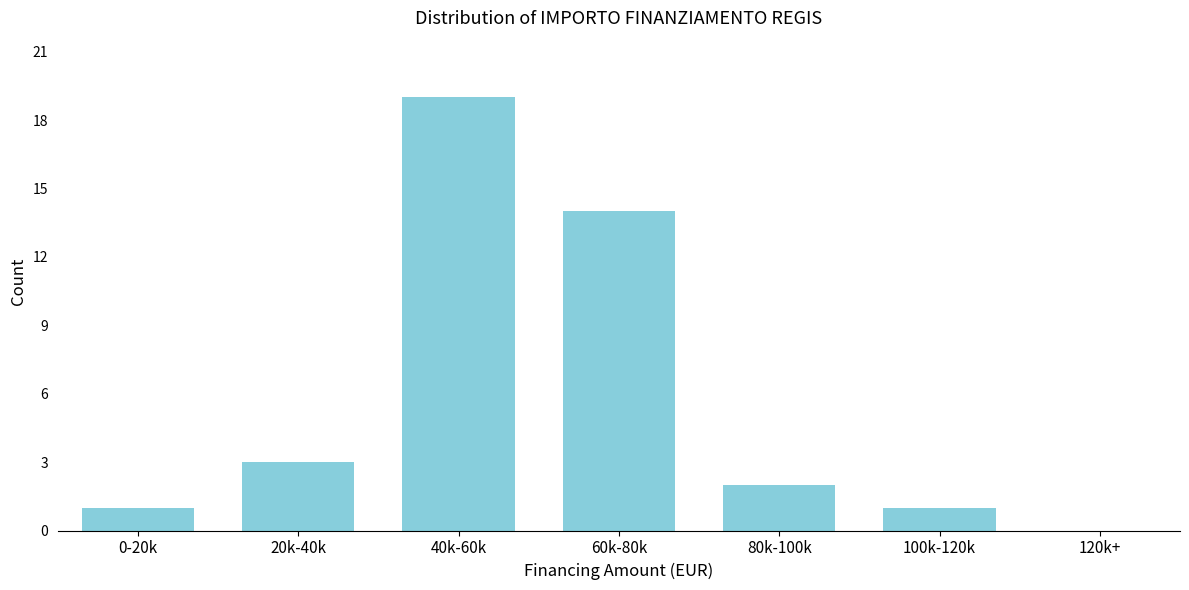

Reading left to right, what are all the values shown in this chart?

0-20k=1	20k-40k=3	40k-60k=19	60k-80k=14	80k-100k=2	100k-120k=1	120k+=0